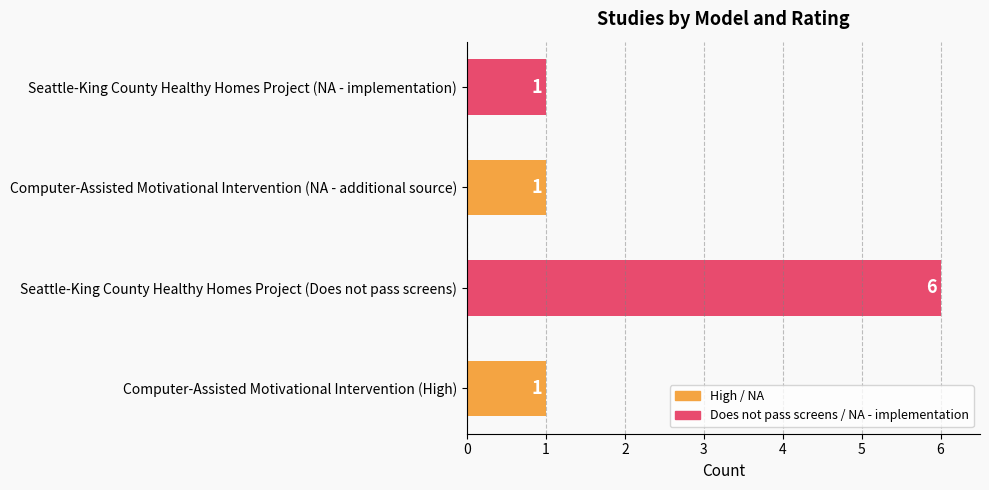

The value at Computer-Assisted Motivational Intervention (NA - additional source) is 2. True or false?

False